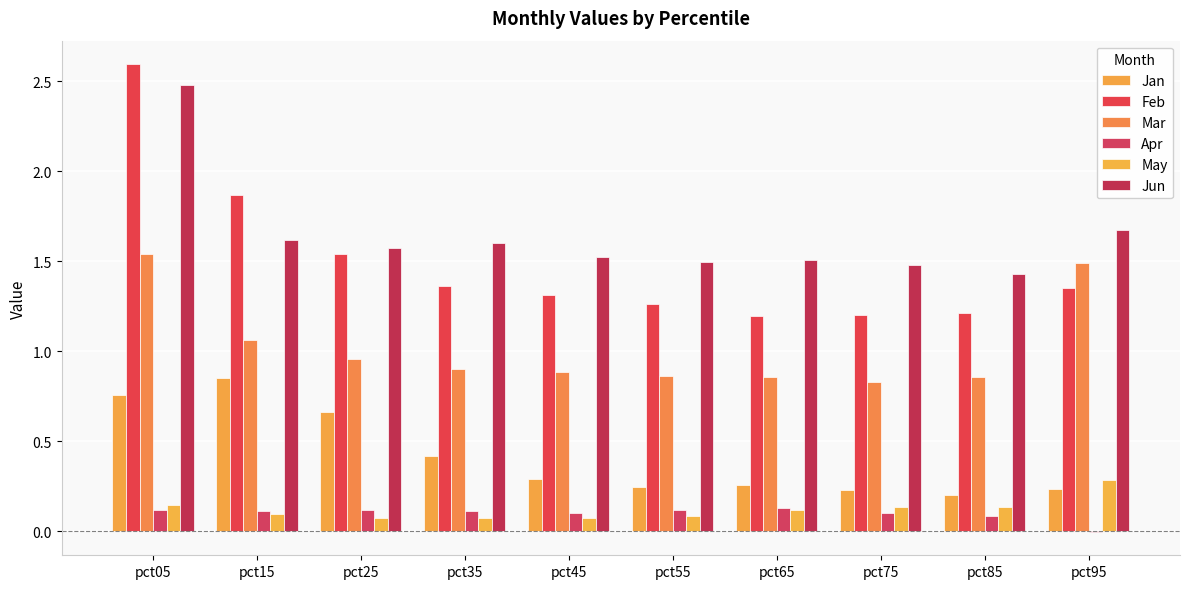

At which label does Feb reach its peak?

pct05